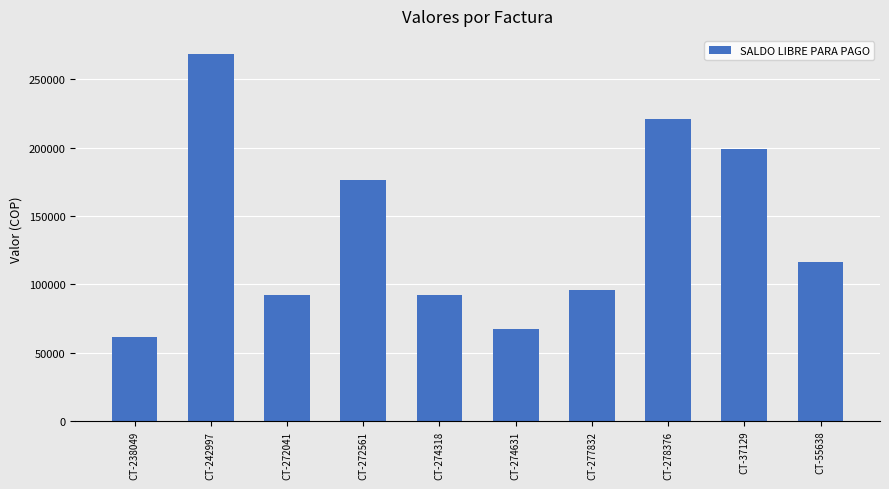

What is the sum of the values at CT-242997 and CT-278376?

489219.3